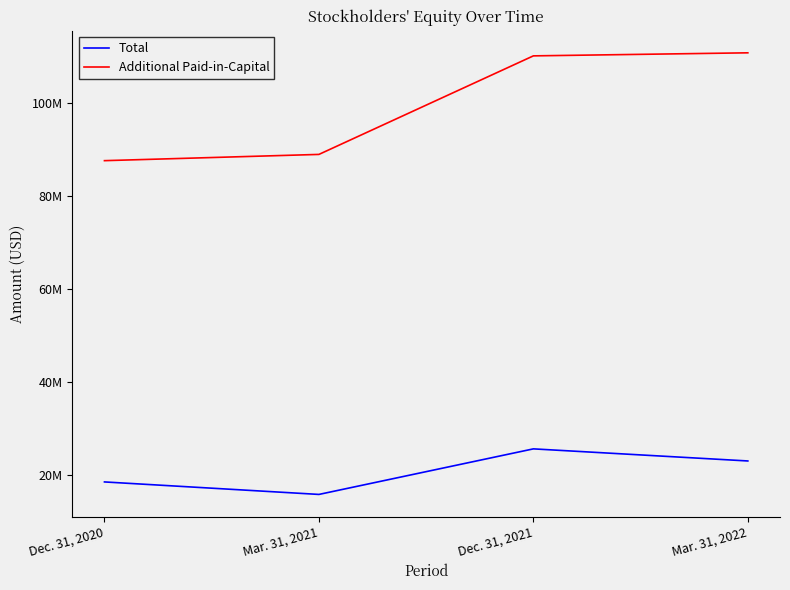

Is this an area chart (filled region under the line)?

No